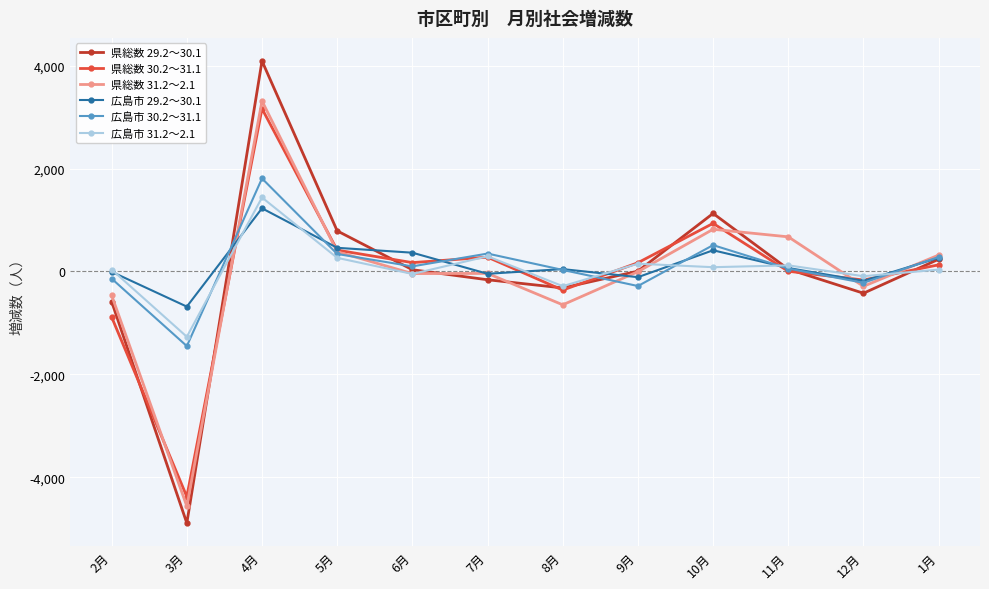

In 県総数 30.2～31.1, how many points are higher than both neighbors (excluding endpoints)?

3